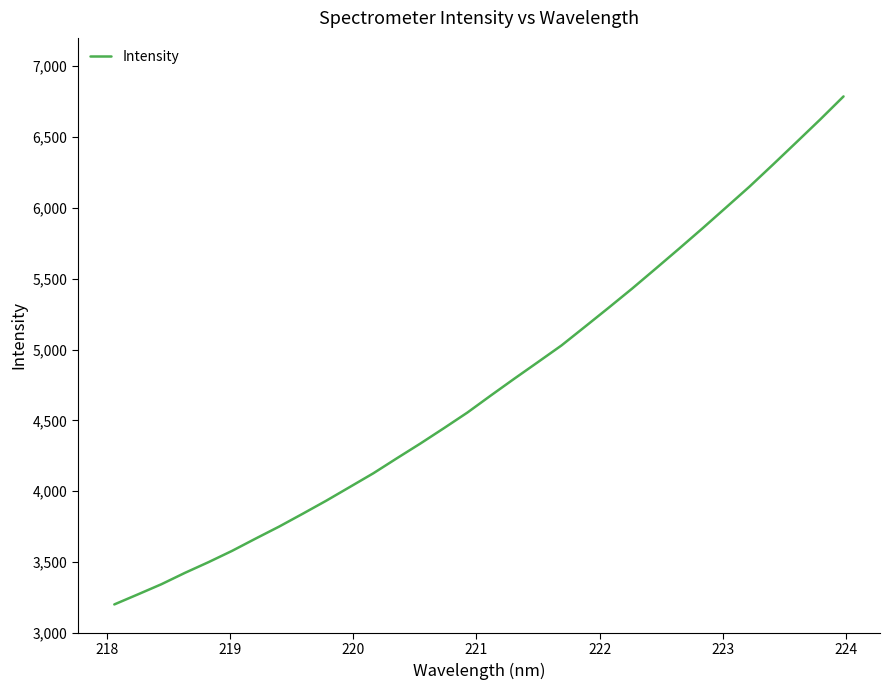

What is the smallest value displayed?

3200.3